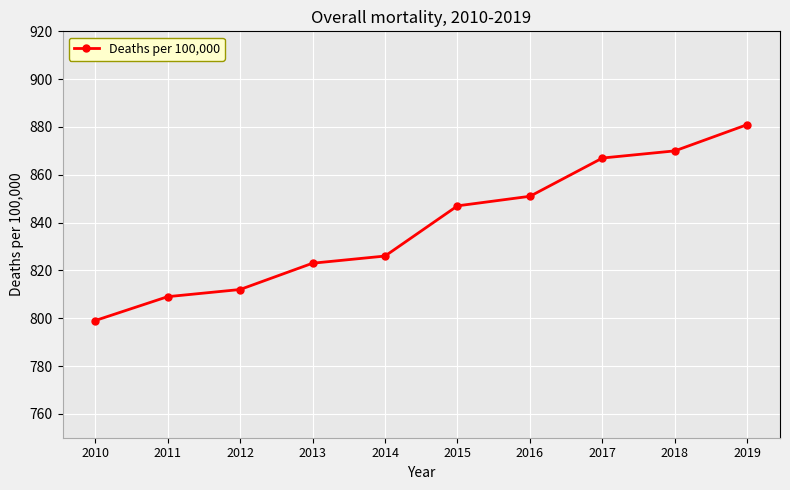

Read the value at 2018, to the nearest 10.

870